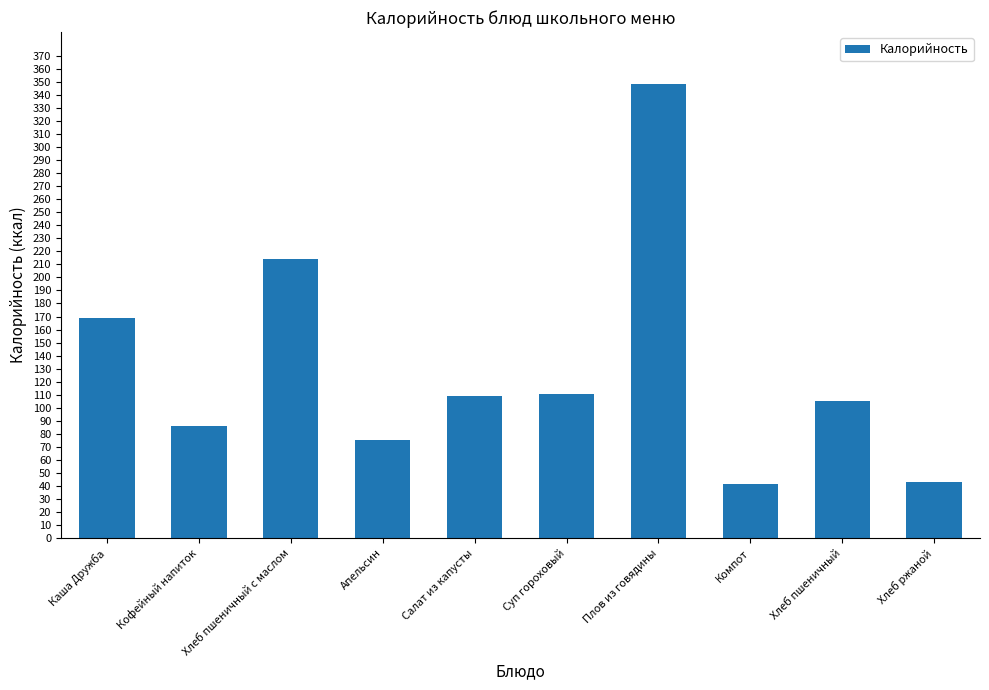

What is the smallest value displayed?

41.6